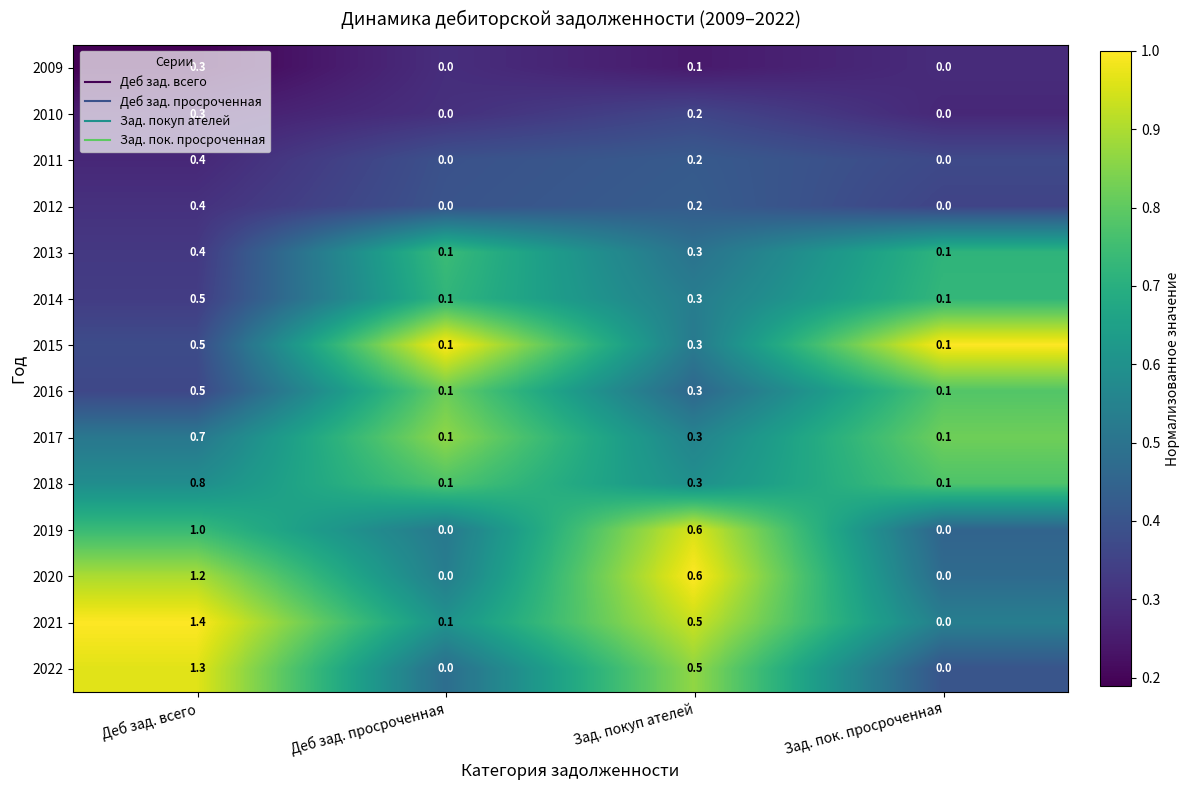

Which category has the highest value across all series?

Деб зад. всего